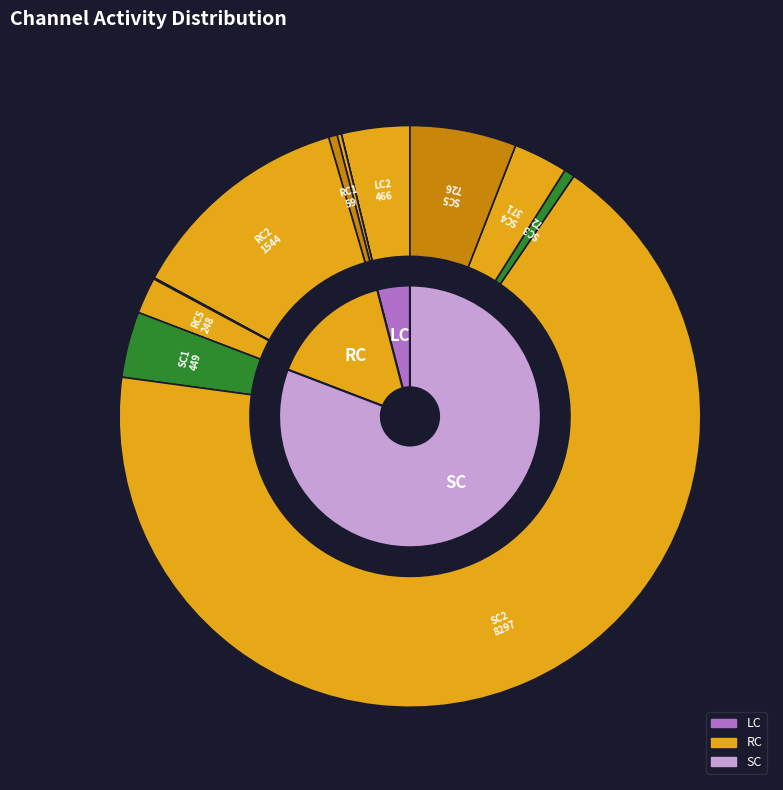

Between LC5 and RC4, which is larger?

LC5